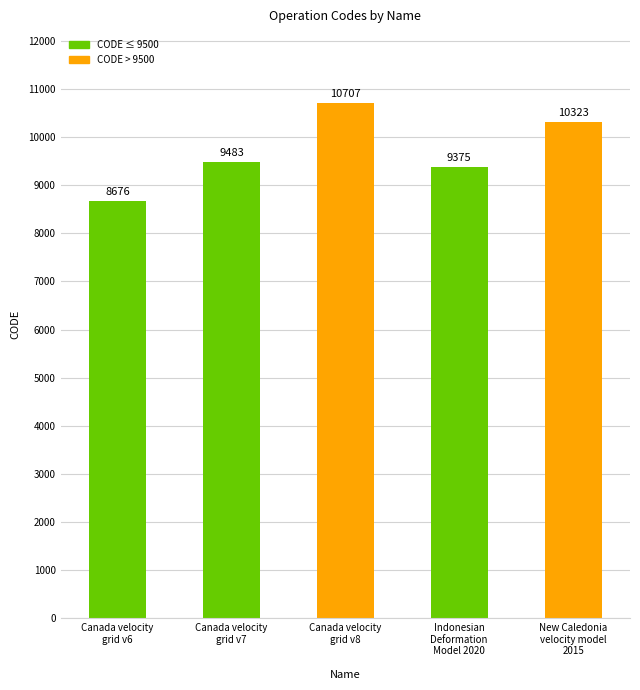

What is the sum of all values?

48564